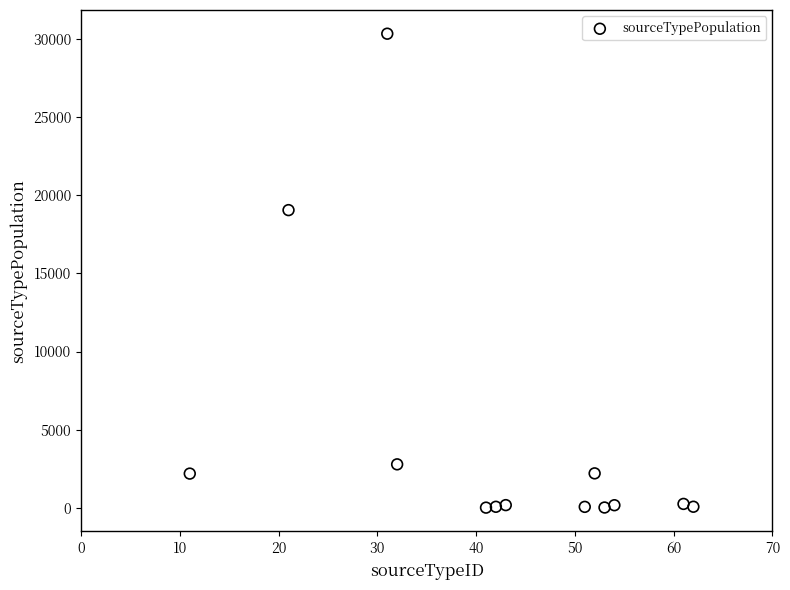

What is the range of X values (max minus min)?

51.0